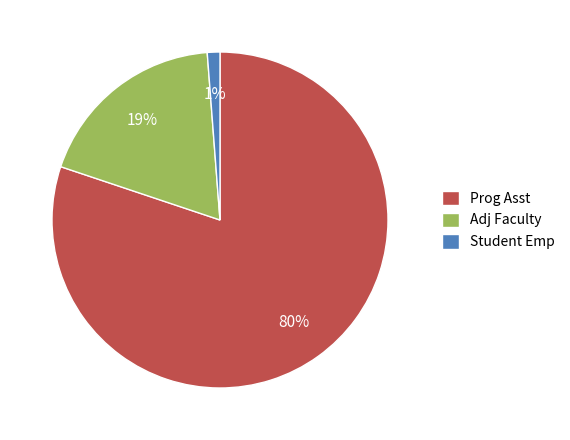

To the nearest percent, what percentage of the pie is Student Emp?

1%